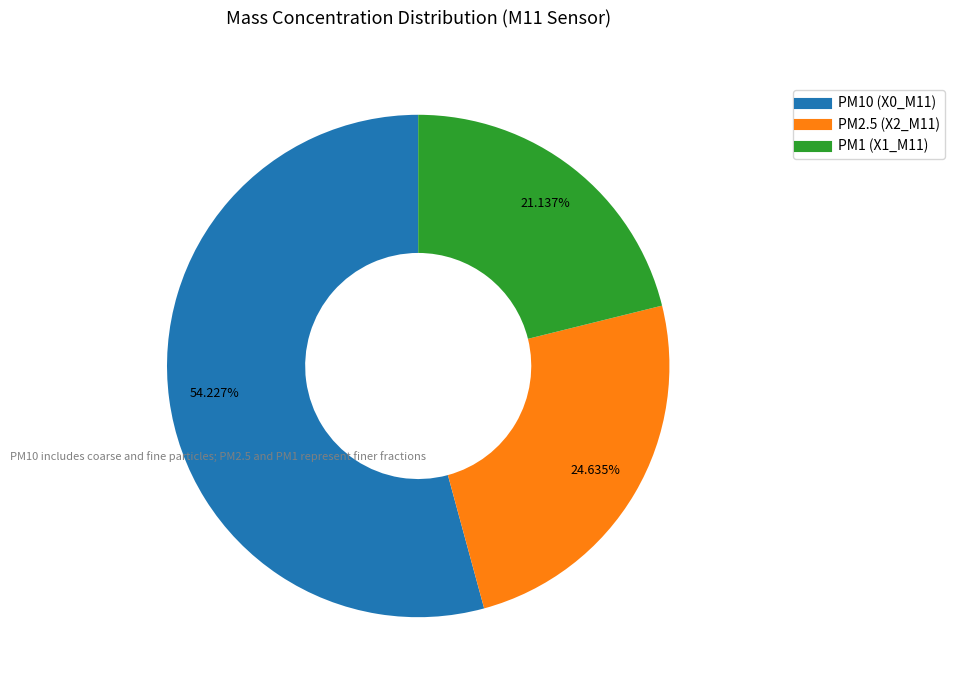

Does any single category account for the majority?

Yes